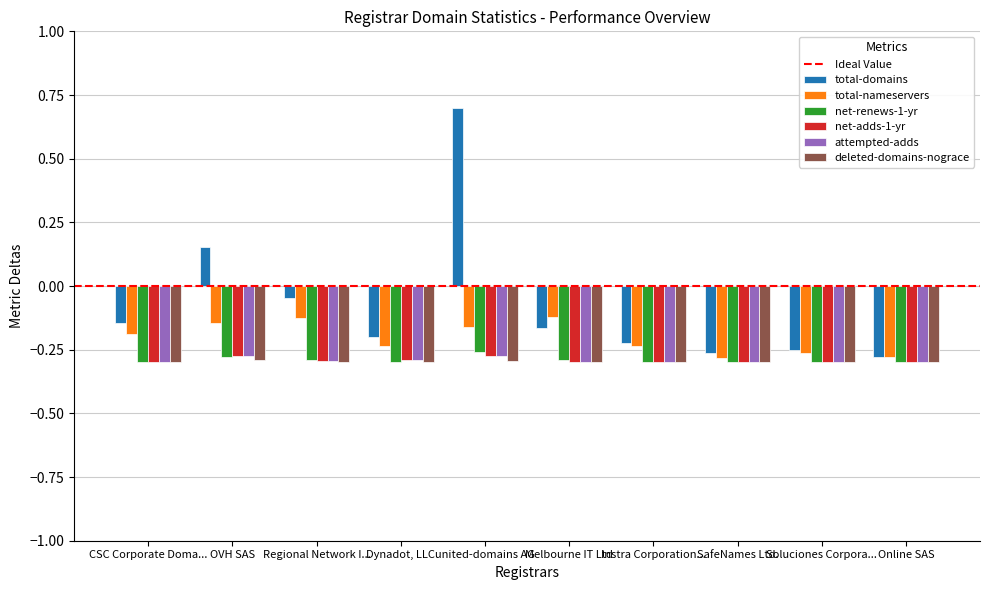

The value of net-renews-1-yr at SafeNames Ltd. is -0.2. True or false?

False